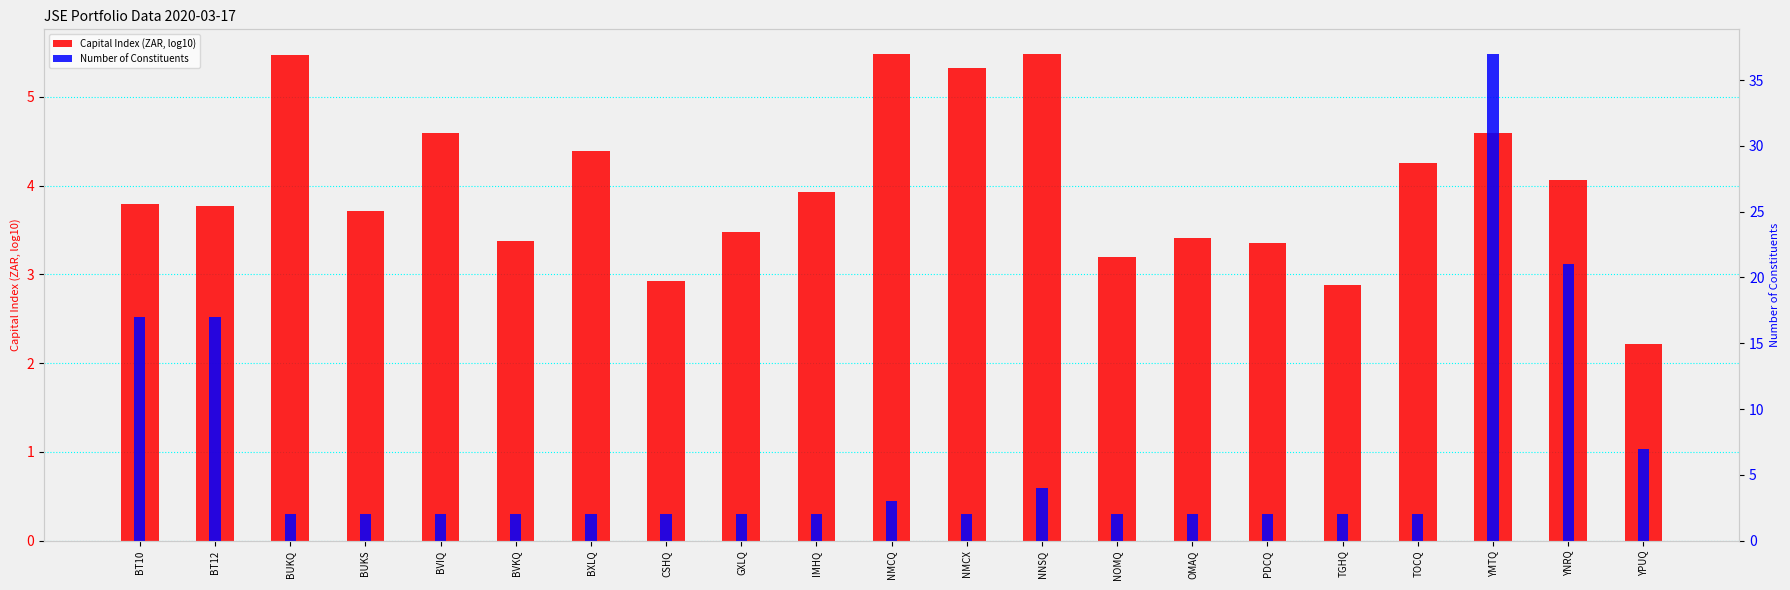

At which label does Capital Index (ZAR, log10) reach its minimum?

YPUQ